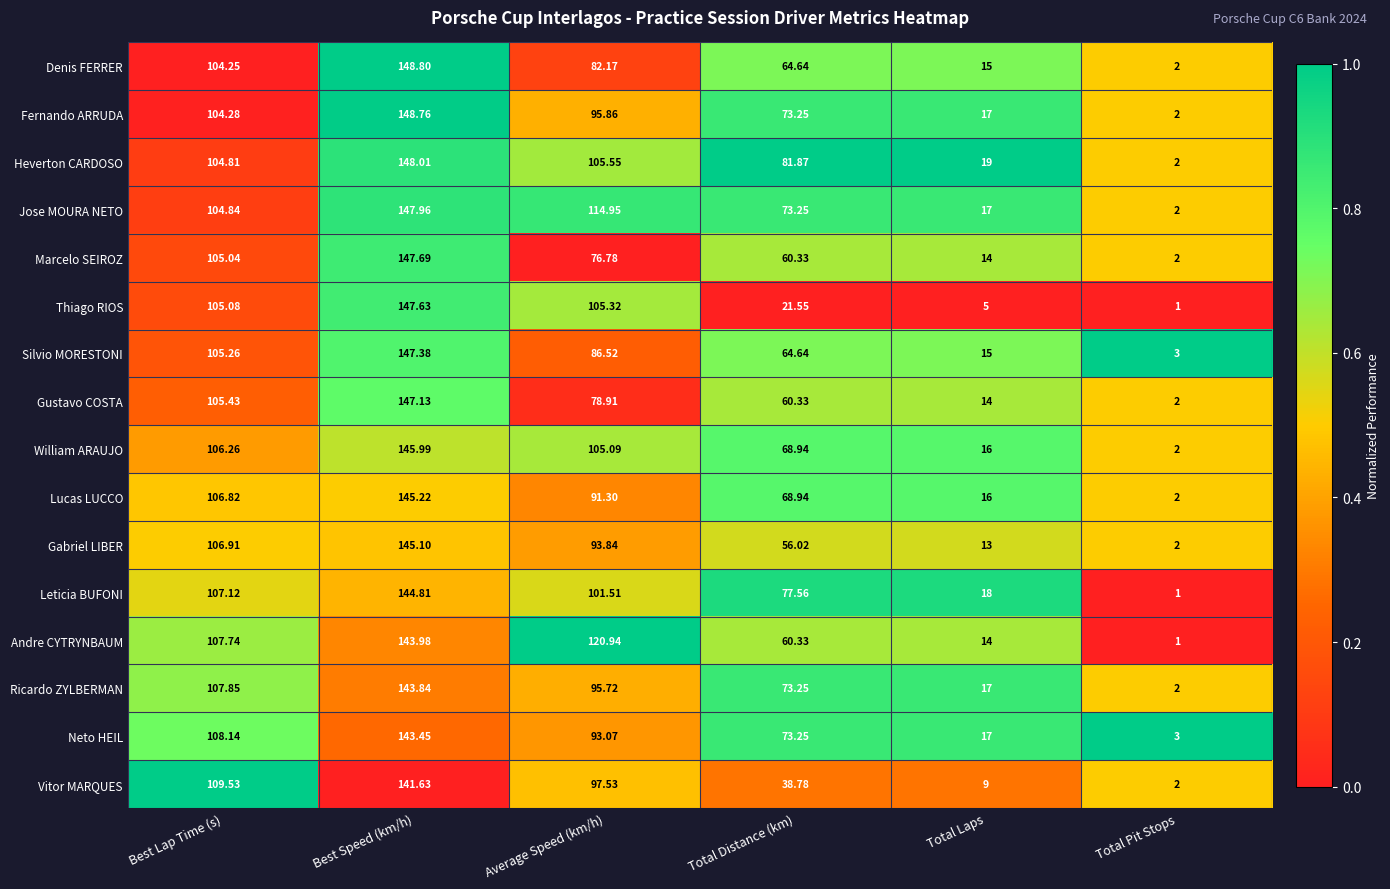

Where does the Heverton CARDOSO series first go above 104?

Best Lap Time (s)